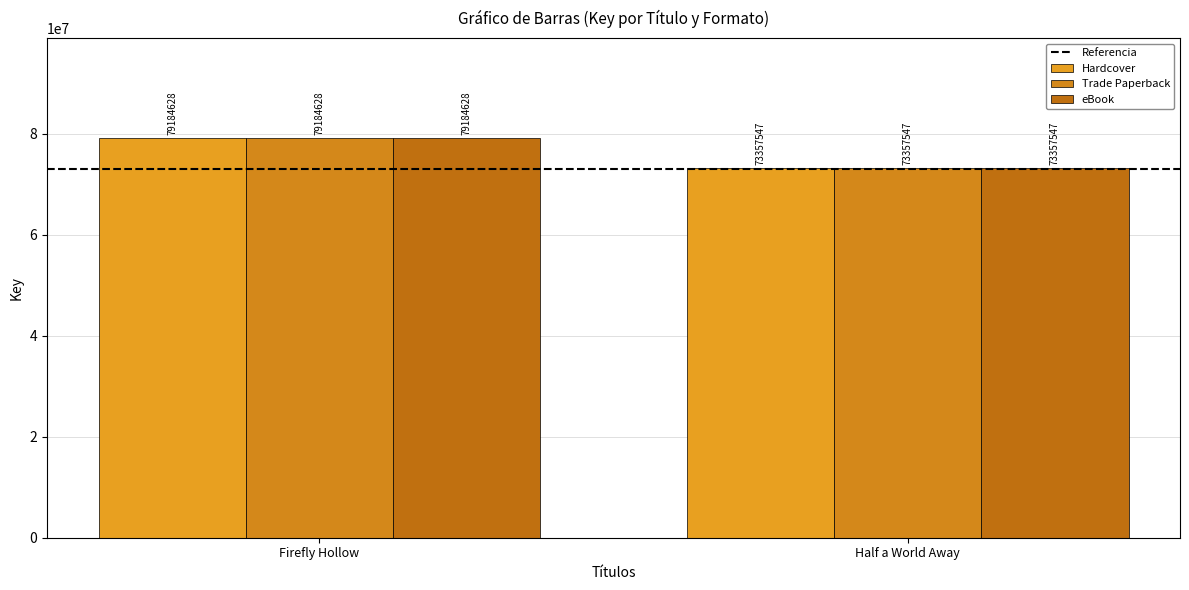

What position from the left is Half a World Away?

2